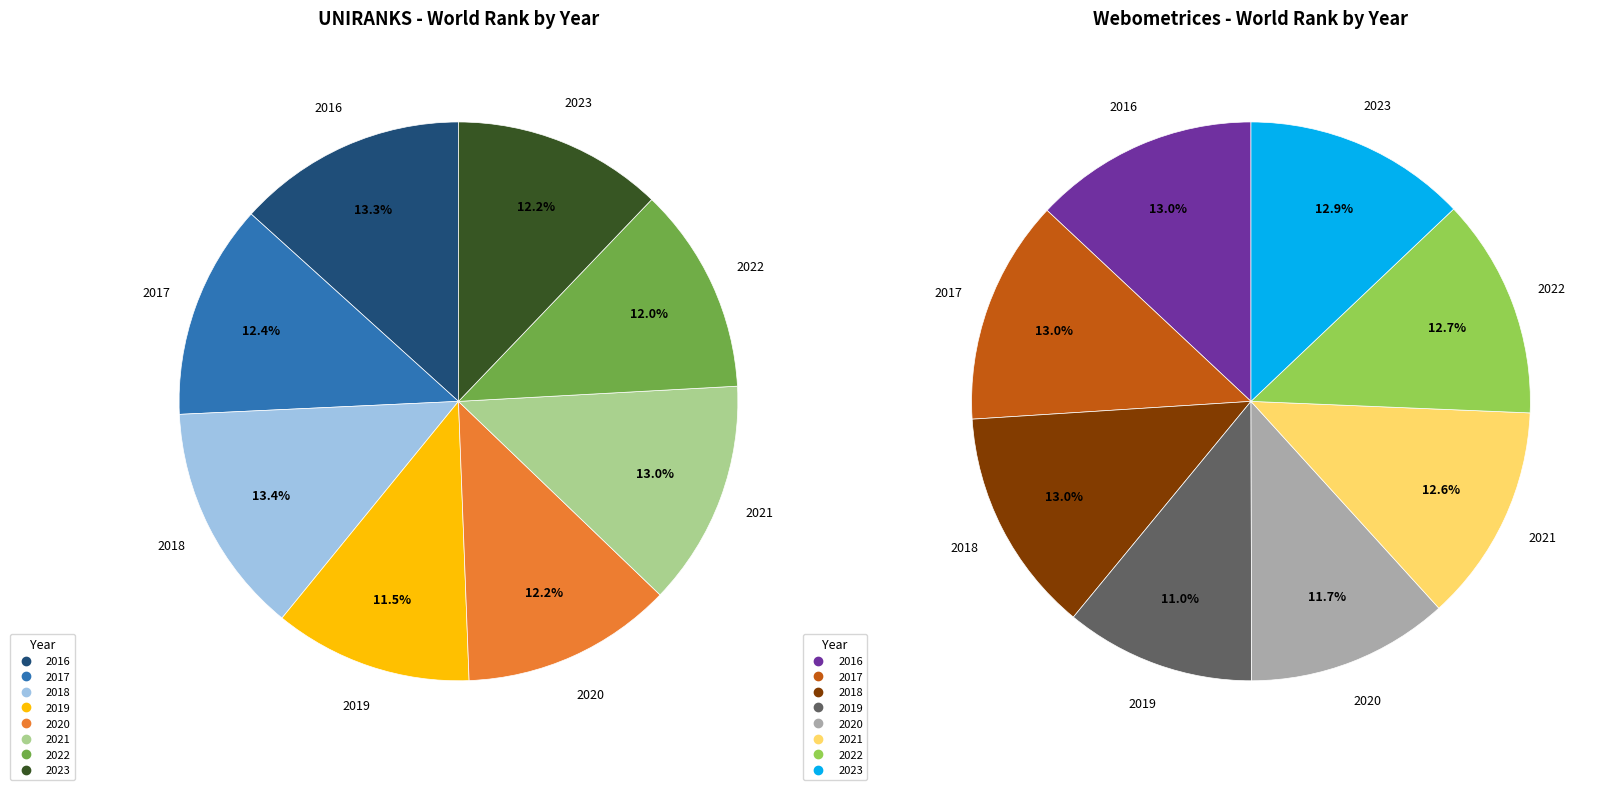

Which slice is the largest?

2018